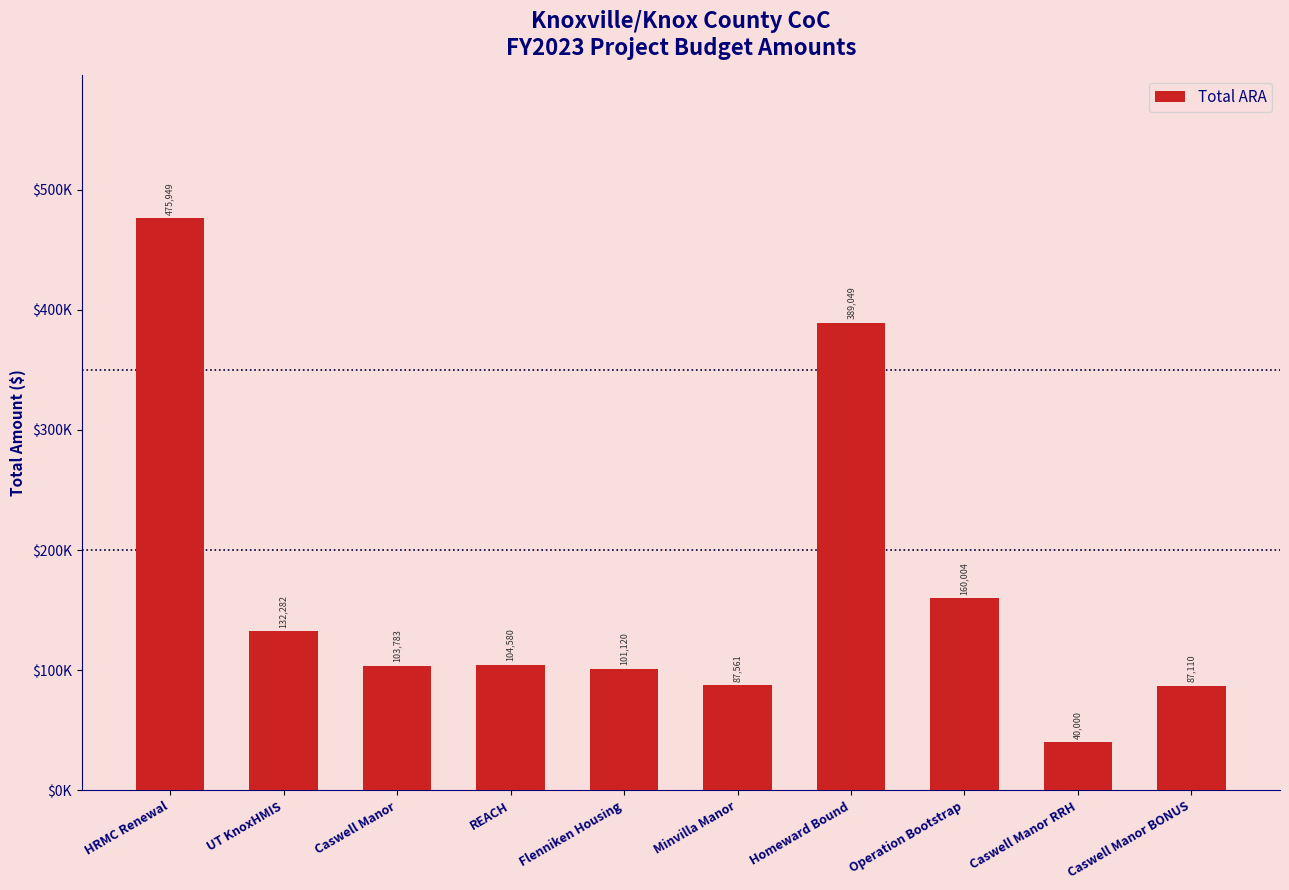

What is the sum of all values?

1681438